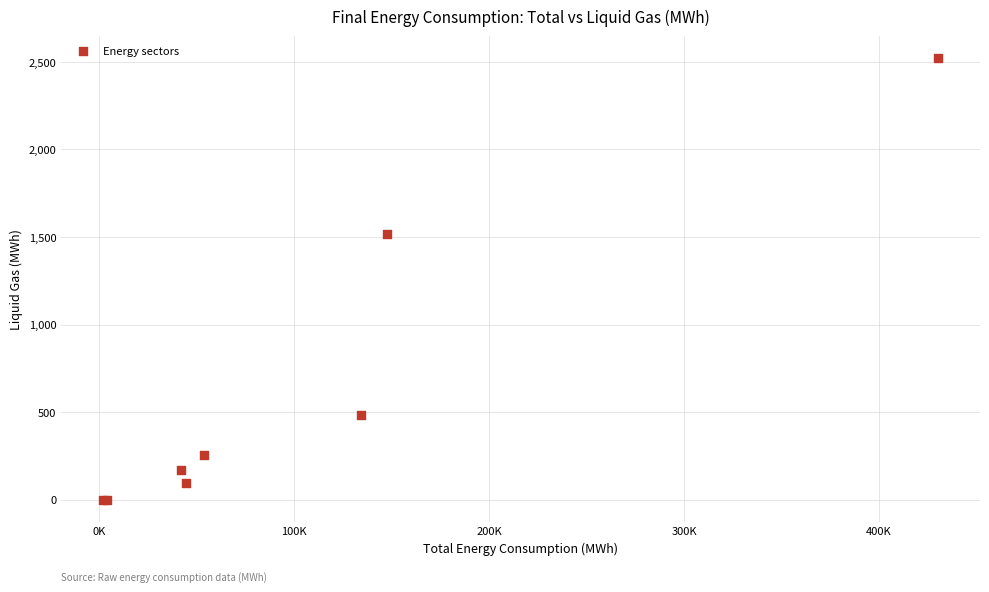

What Y value in the scatter plot is closest to 1260?

1517.7